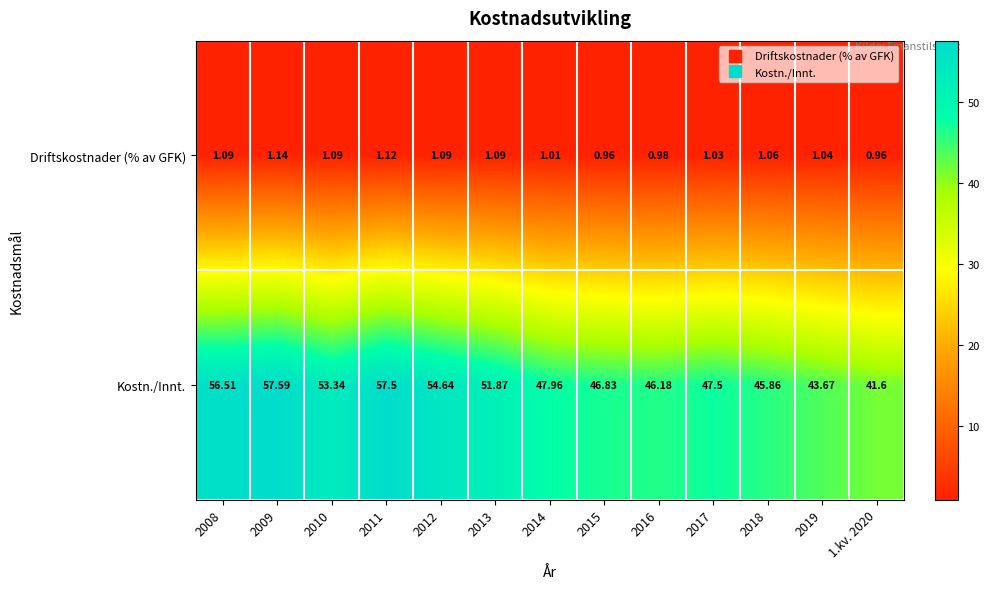

Between 2014 and 2018, which series saw the biggest shift?

Kostn./Innt.